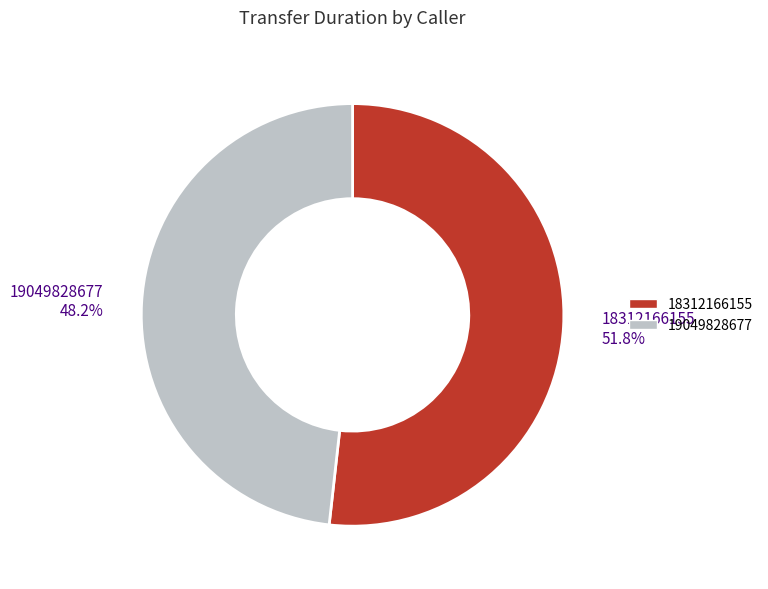

The 18312166155 slice represents 52% of the pie. True or false?

True